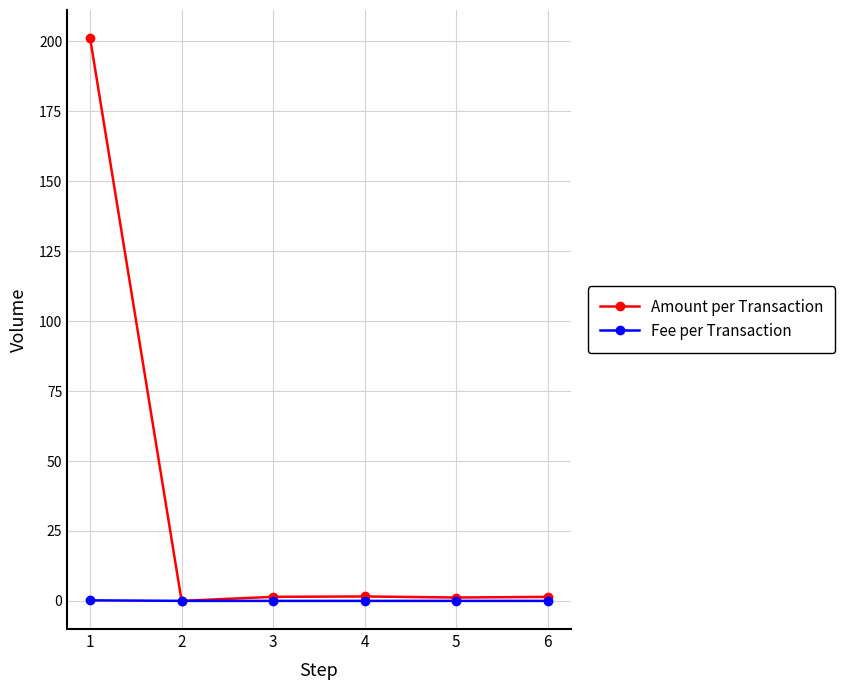

Which series has the largest range (max minus min)?

Amount per Transaction